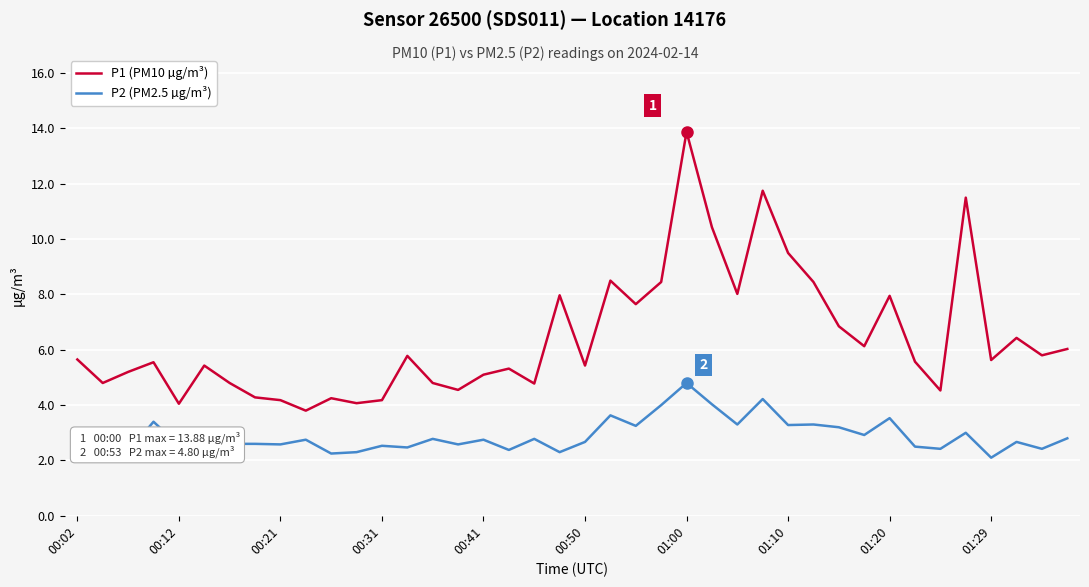

Rank the series by their average value, from highest to lowest.

P1 (PM10 µg/m³), P2 (PM2.5 µg/m³)